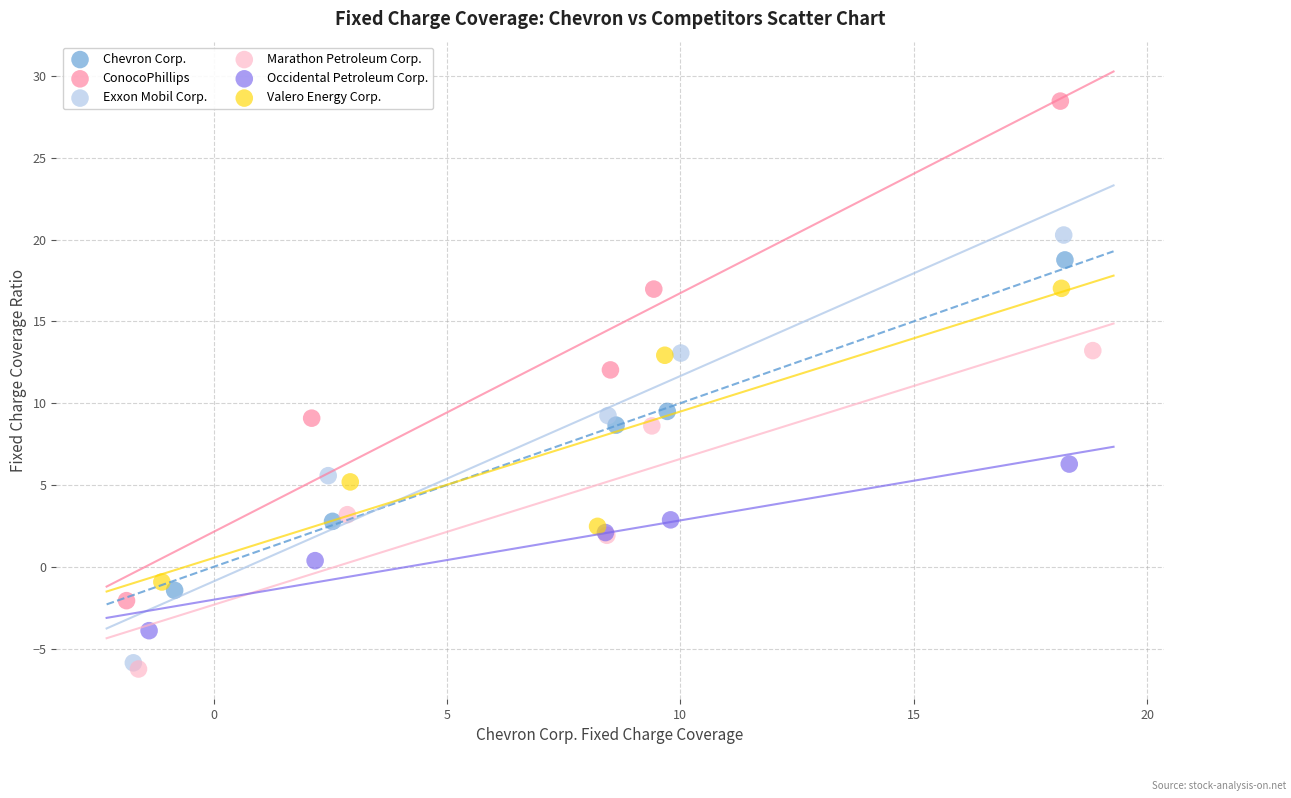

Which series contains the lowest Y value?

Marathon Petroleum Corp.